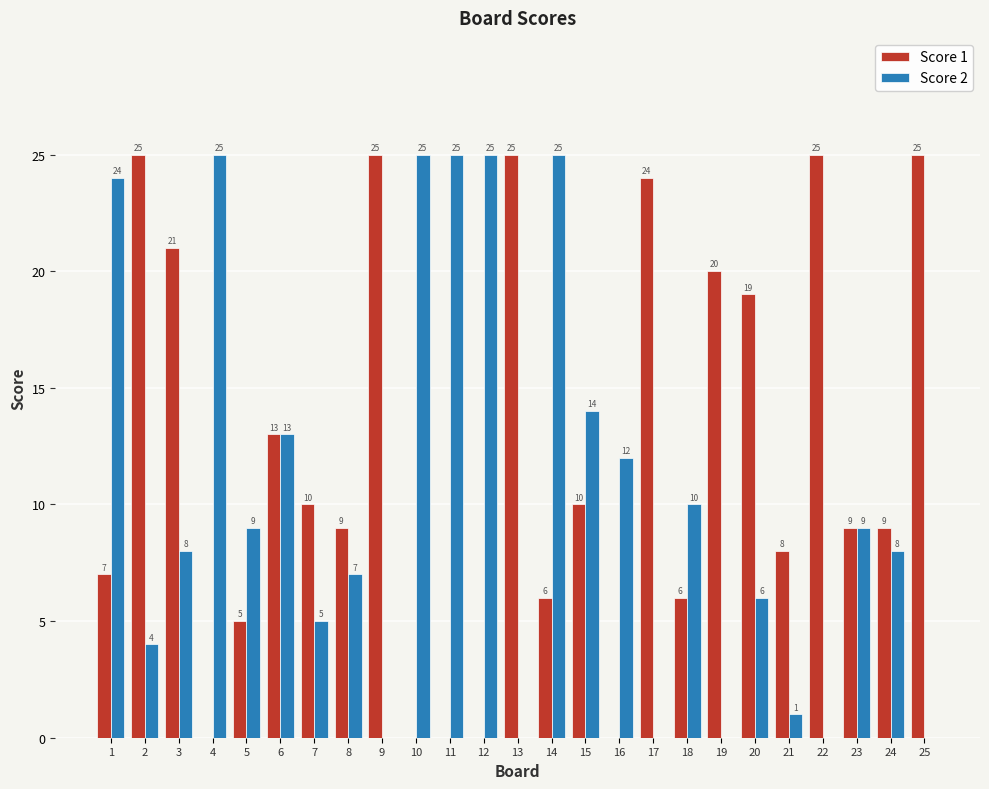

At which label is Score 1 closest to 12?

6